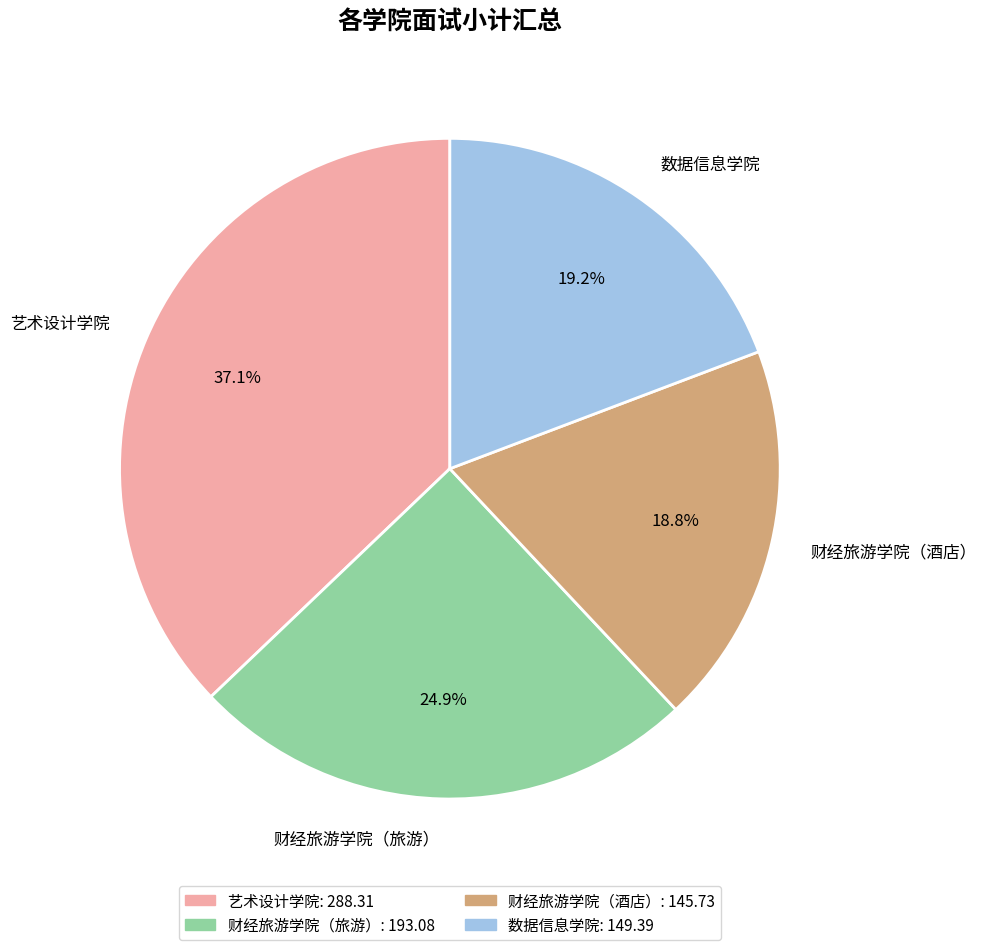

What percentage is NOT represented by 艺术设计学院?

62.9%